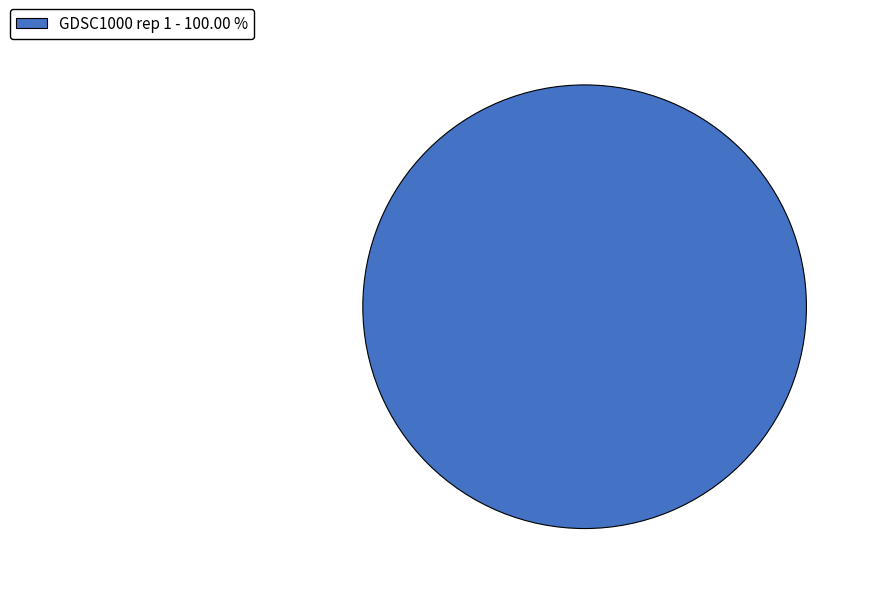

What is the majority slice?

GDSC1000 rep 1 - 100.00 %